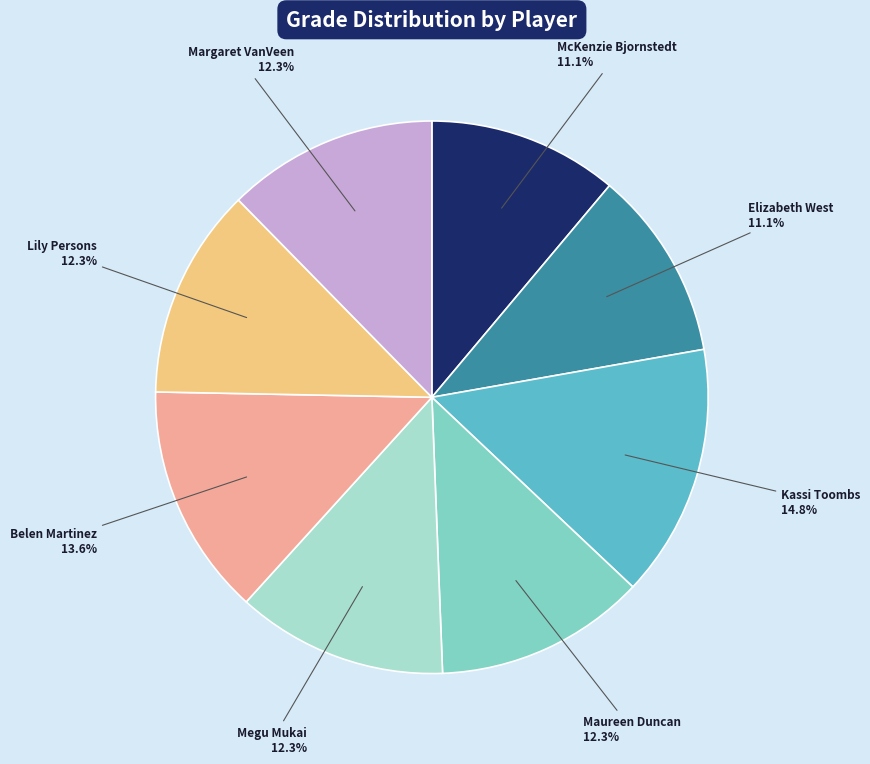

Is there a majority slice in this chart?

No